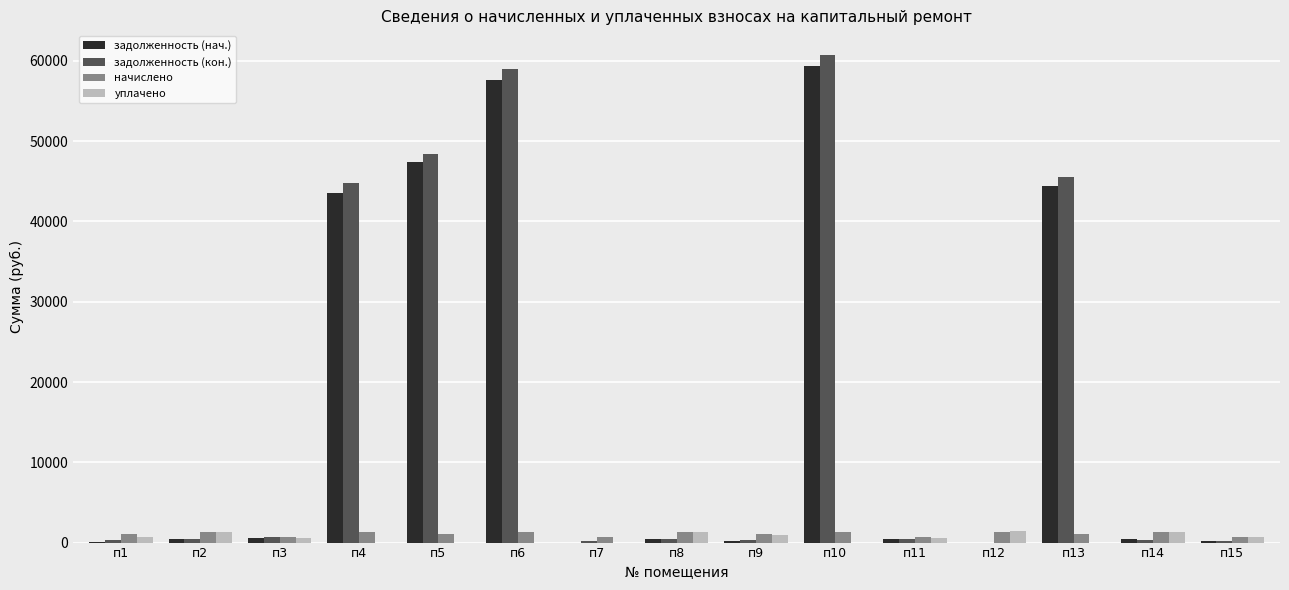

Does the chart contain stacked bars?

No